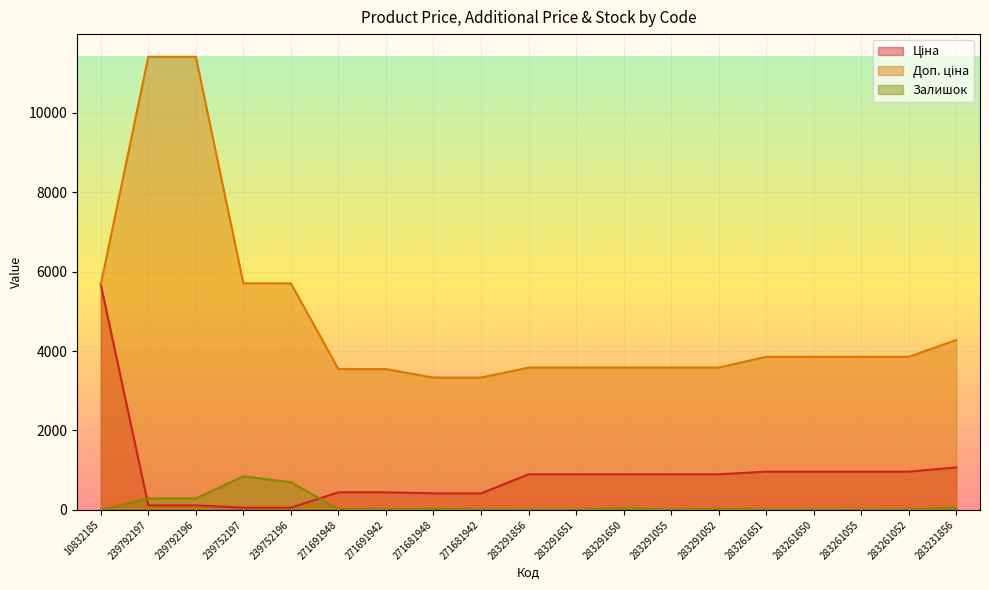

What is the highest value of the Доп. ціна series?

11410.0